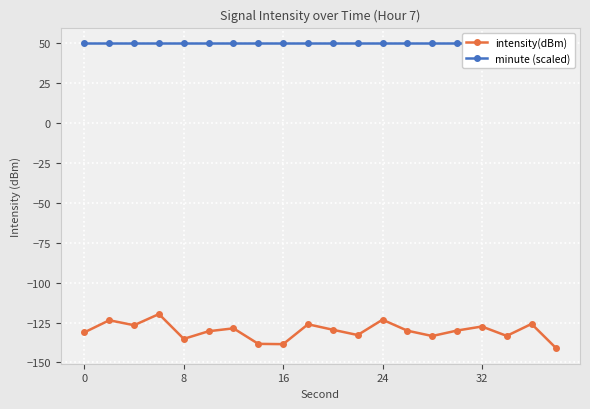

True or false: minute (scaled) and intensity(dBm) cross at least once.

False